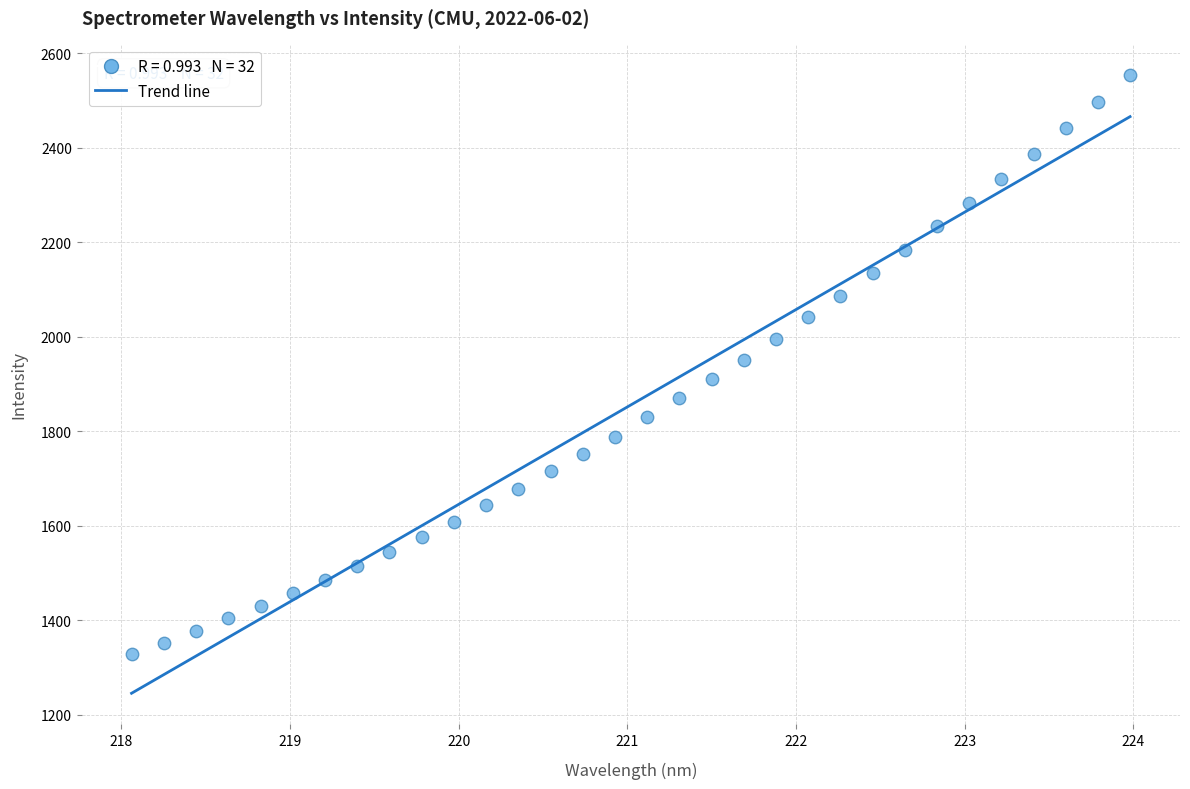

What is the range of X values (max minus min)?

5.9